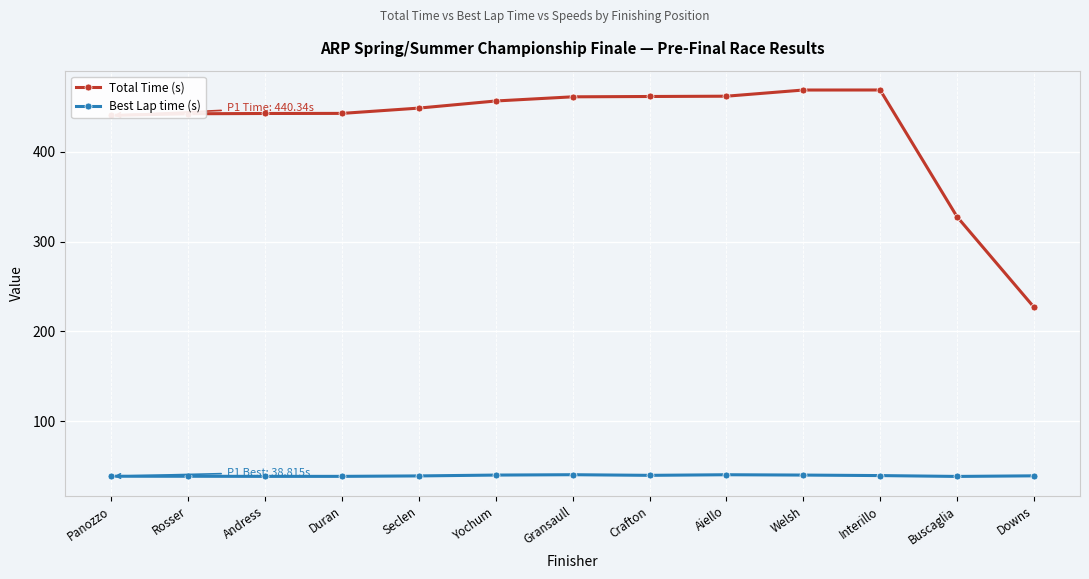

True or false: Best Lap time (s) and Total Time (s) intersect in this chart.

False